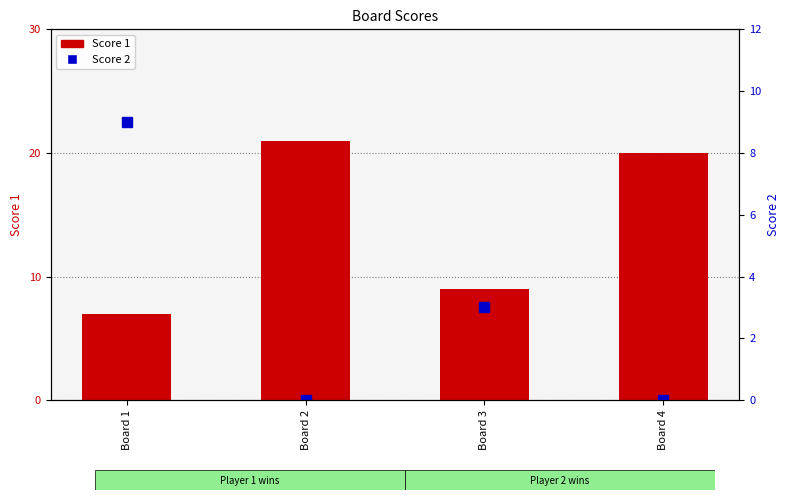

How many values in the Score 2 series exceed 3?

1